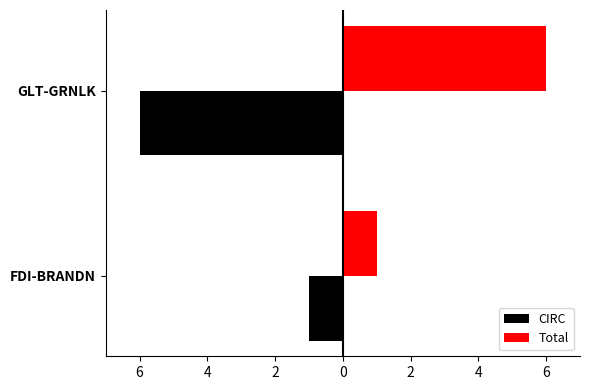

What is the average value of the CIRC series?

-4